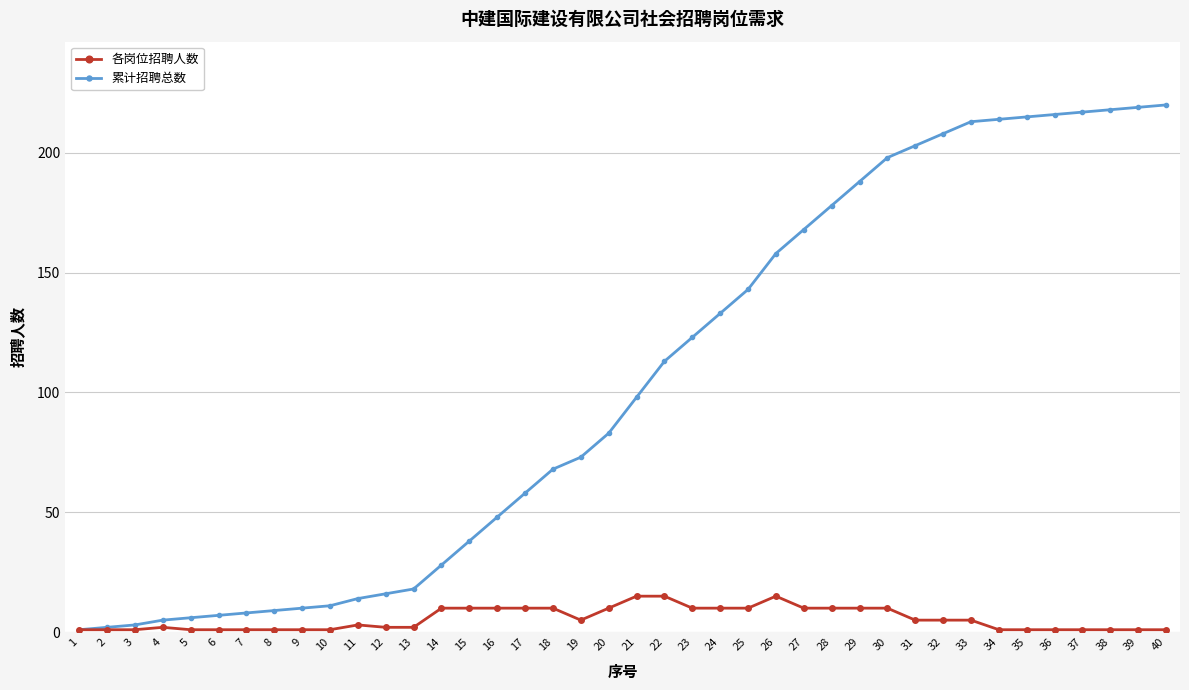

Is it true that 累计招聘总数 equals 218 at 38?

True